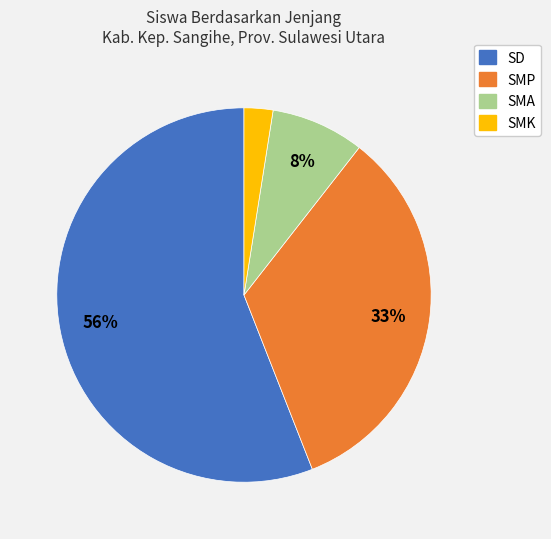

What percentage is the SMA slice, to the nearest percent?

8%